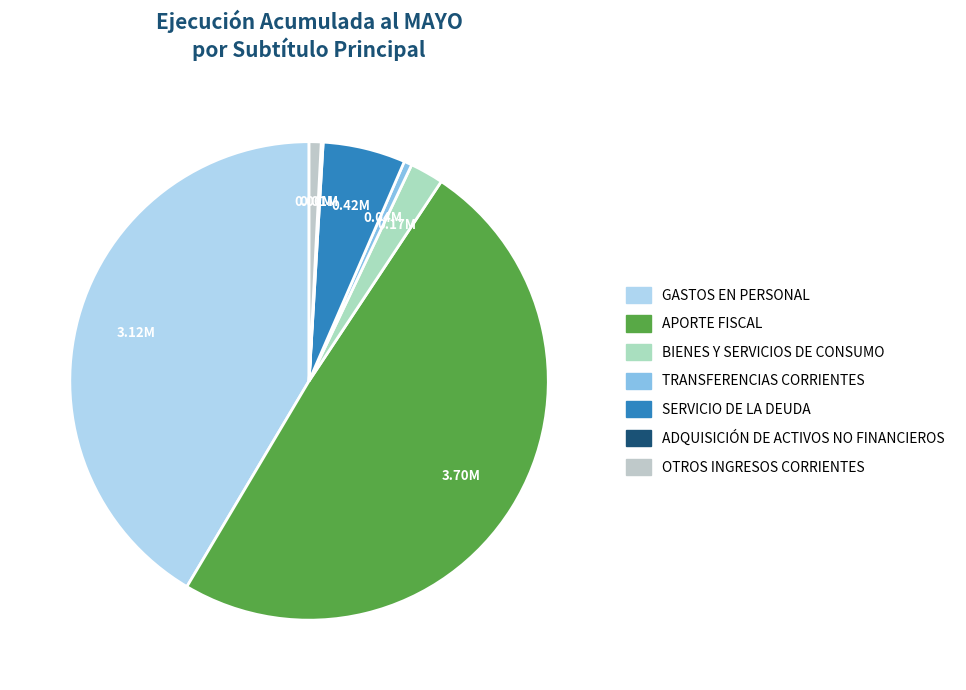

The TRANSFERENCIAS CORRIENTES slice represents 1% of the pie. True or false?

True